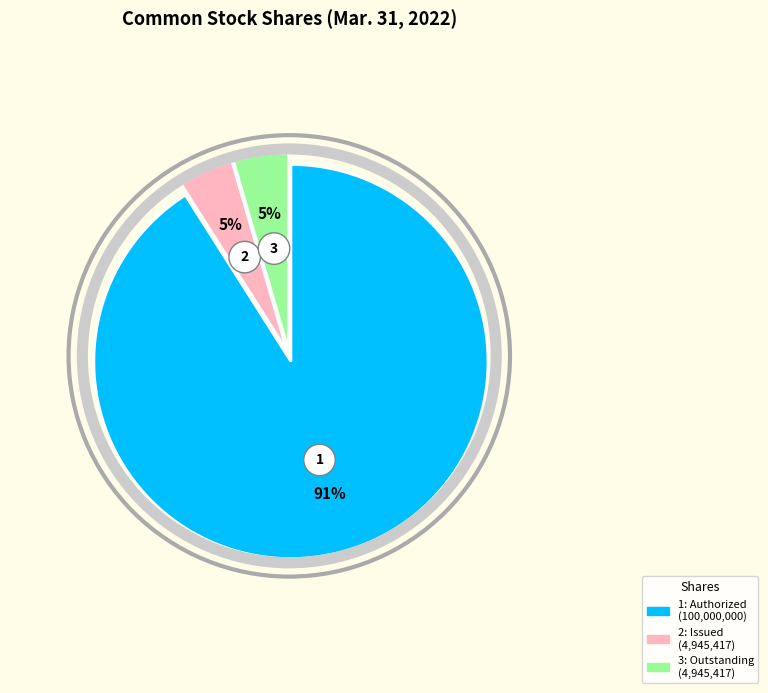

Is the sum of Common stock, shares authorized and Common stock, shares issued greater than half?

Yes